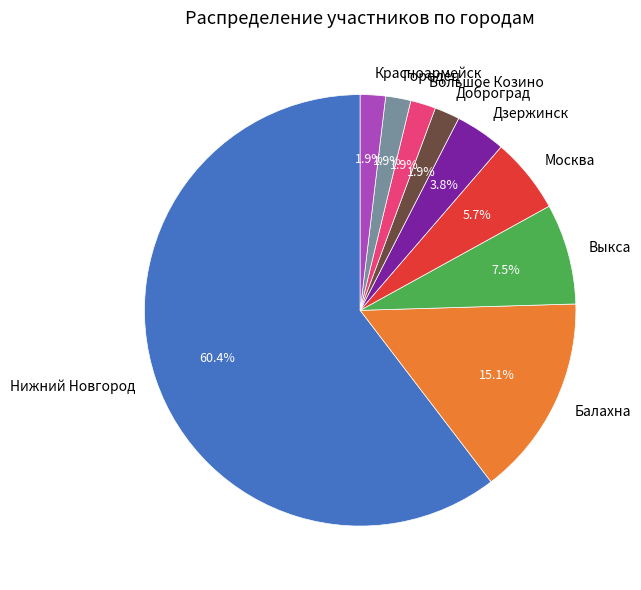

What percentage is NOT represented by Красноармейск?

98.1%